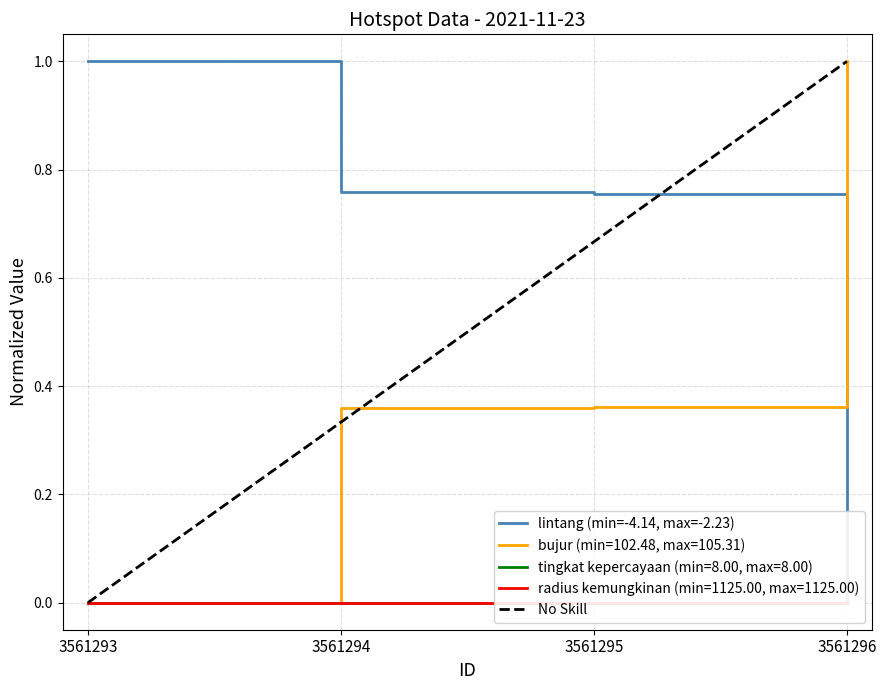

List the labels in order of bujur value, largest first.

3561296, 3561295, 3561294, 3561293